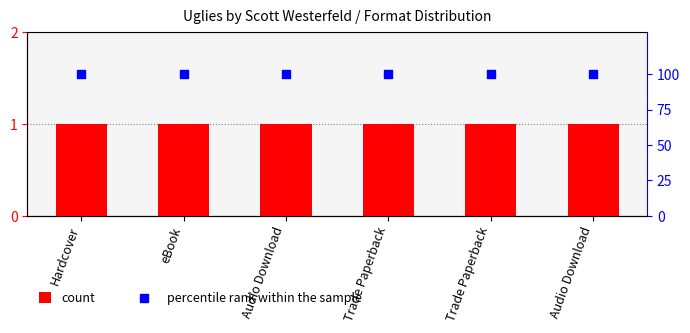

What is the total value across all series at Trade Paperback?

101